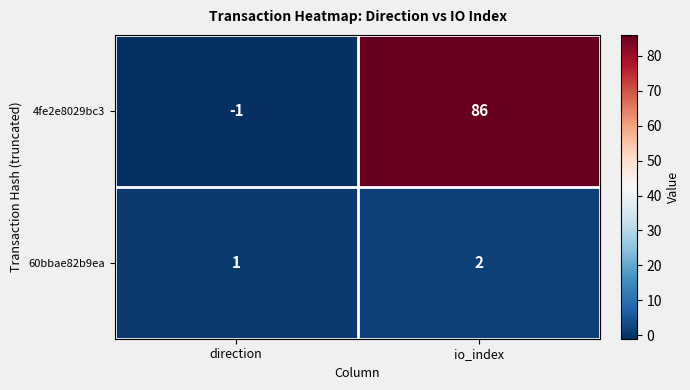

How many data points in 4fe2e8029bc3 are less than 86?

1